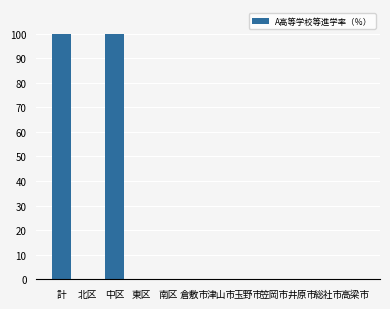

Count the number of categories in the chart.

12